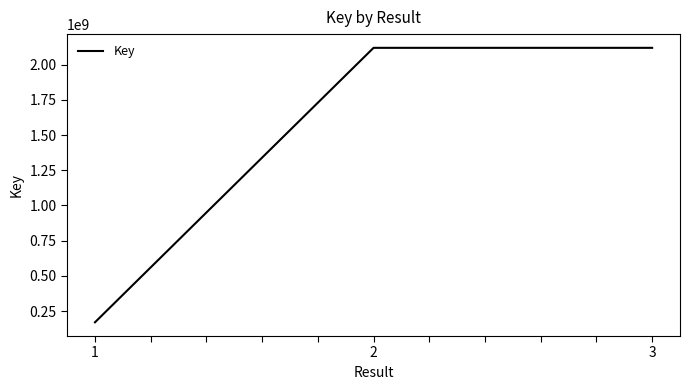

At which category does the chart reach its minimum across all series?

1